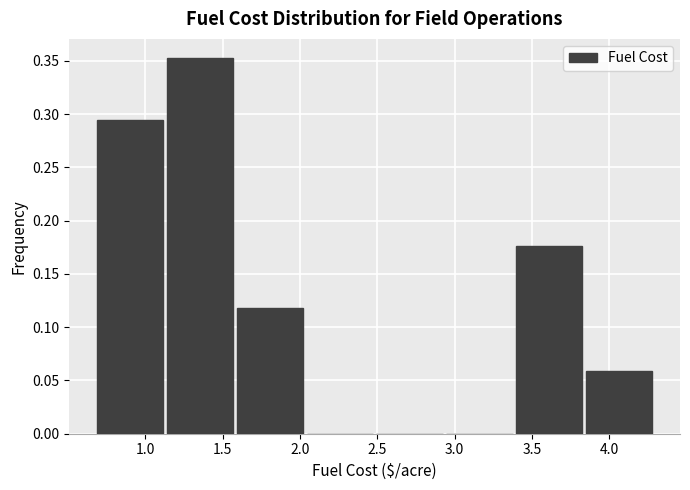

What is the height of the bar covering 1.60 to 2.05 on the x-axis? Neither the bar edges nor the heights are printed on the chart, so give them approximately, as read against the axes.

0.120